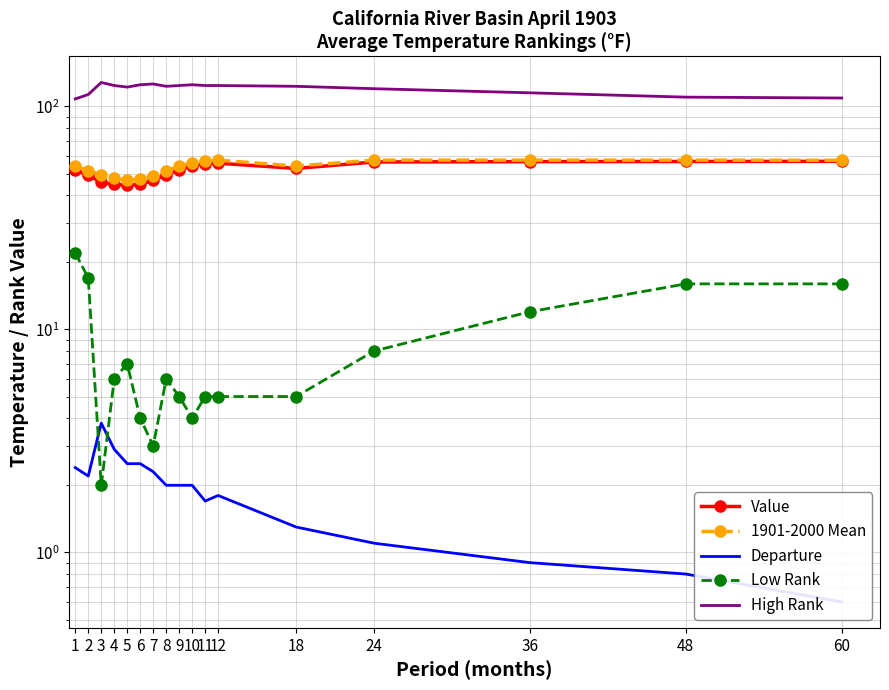

Which category has the lowest value in the Low Rank series?

3